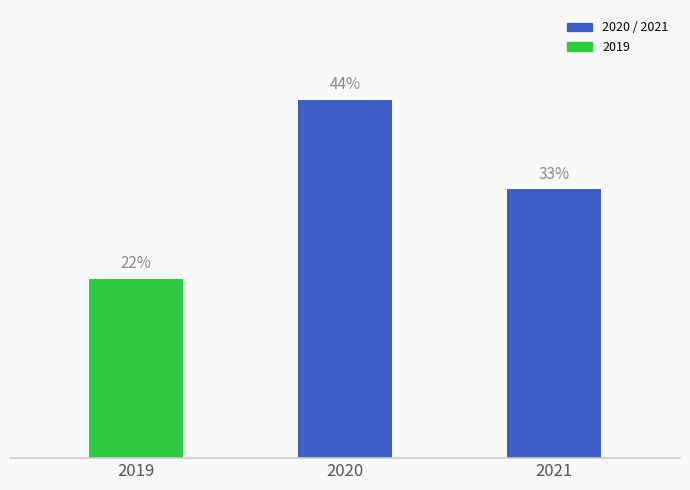

What is the value of the 3rd bar from the left?

33.3